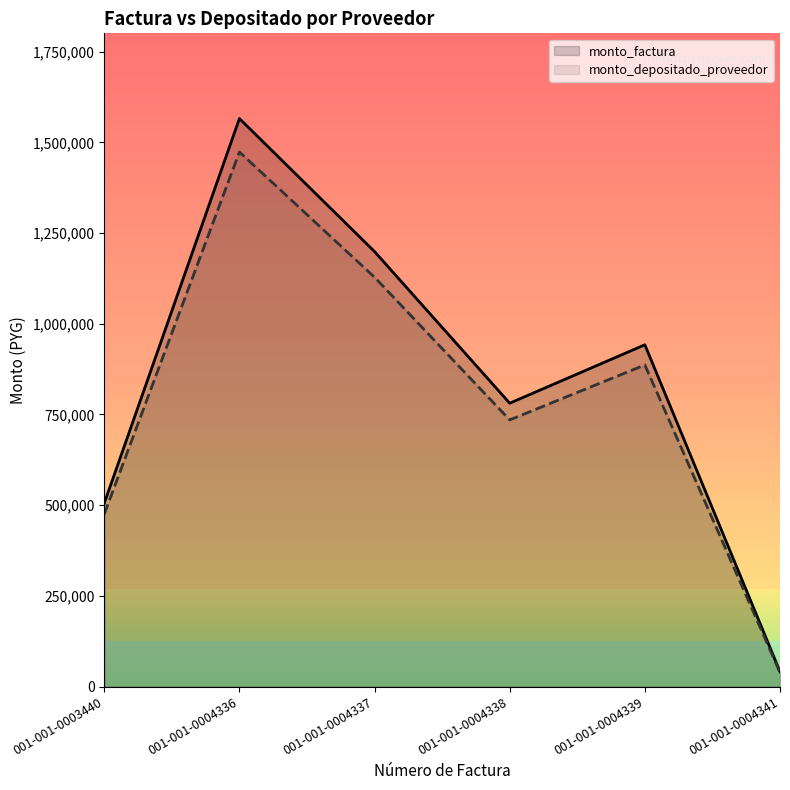

True or false: monto_factura and monto_depositado_proveedor cross at least once.

False